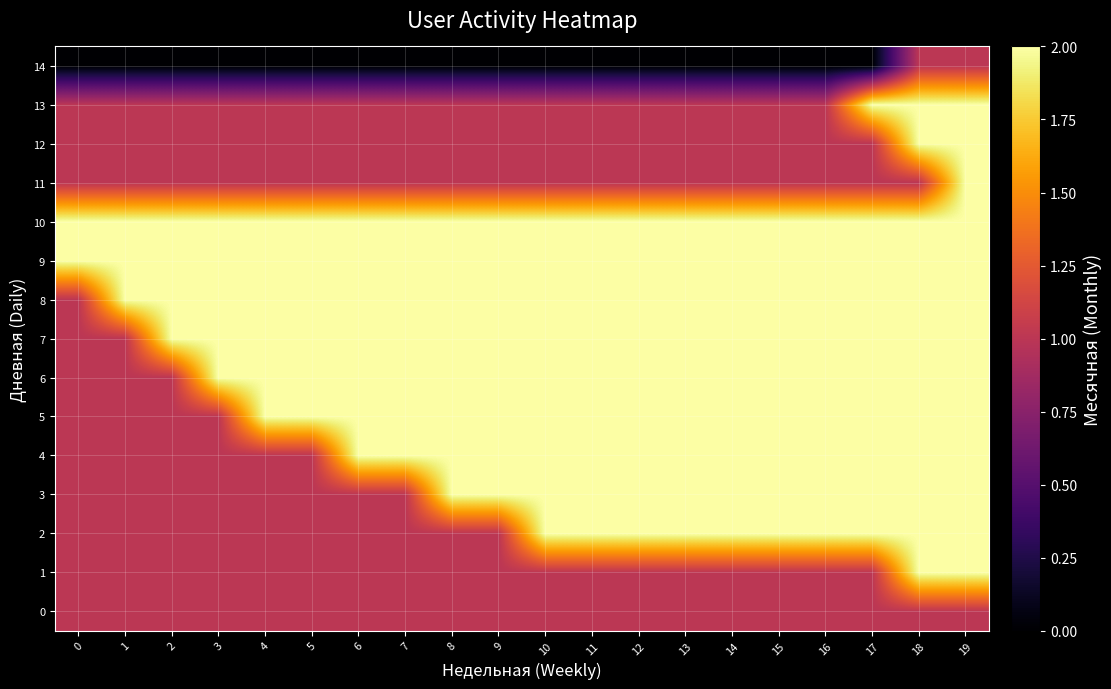

Reading left to right, list all the values displayed in this chart.

0: 0=1	1=1	2=1	3=1	4=1	5=1	6=1	7=1	8=1	9=1	10=1	11=1	12=1	13=1	14=1	15=1	16=1	17=1	18=1	19=1
1: 0=1	1=1	2=1	3=1	4=1	5=1	6=1	7=1	8=1	9=1	10=1	11=1	12=1	13=1	14=1	15=1	16=1	17=1	18=2	19=2
2: 0=1	1=1	2=1	3=1	4=1	5=1	6=1	7=1	8=1	9=1	10=2	11=2	12=2	13=2	14=2	15=2	16=2	17=2	18=2	19=2
3: 0=1	1=1	2=1	3=1	4=1	5=1	6=1	7=1	8=2	9=2	10=2	11=2	12=2	13=2	14=2	15=2	16=2	17=2	18=2	19=2
4: 0=1	1=1	2=1	3=1	4=1	5=1	6=2	7=2	8=2	9=2	10=2	11=2	12=2	13=2	14=2	15=2	16=2	17=2	18=2	19=2
5: 0=1	1=1	2=1	3=1	4=2	5=2	6=2	7=2	8=2	9=2	10=2	11=2	12=2	13=2	14=2	15=2	16=2	17=2	18=2	19=2
6: 0=1	1=1	2=1	3=2	4=2	5=2	6=2	7=2	8=2	9=2	10=2	11=2	12=2	13=2	14=2	15=2	16=2	17=2	18=2	19=2
7: 0=1	1=1	2=2	3=2	4=2	5=2	6=2	7=2	8=2	9=2	10=2	11=2	12=2	13=2	14=2	15=2	16=2	17=2	18=2	19=2
8: 0=1	1=2	2=2	3=2	4=2	5=2	6=2	7=2	8=2	9=2	10=2	11=2	12=2	13=2	14=2	15=2	16=2	17=2	18=2	19=2
9: 0=2	1=2	2=2	3=2	4=2	5=2	6=2	7=2	8=2	9=2	10=2	11=2	12=2	13=2	14=2	15=2	16=2	17=2	18=2	19=2
10: 0=2	1=2	2=2	3=2	4=2	5=2	6=2	7=2	8=2	9=2	10=2	11=2	12=2	13=2	14=2	15=2	16=2	17=2	18=2	19=2
11: 0=1	1=1	2=1	3=1	4=1	5=1	6=1	7=1	8=1	9=1	10=1	11=1	12=1	13=1	14=1	15=1	16=1	17=1	18=1	19=2
12: 0=1	1=1	2=1	3=1	4=1	5=1	6=1	7=1	8=1	9=1	10=1	11=1	12=1	13=1	14=1	15=1	16=1	17=1	18=2	19=2
13: 0=1	1=1	2=1	3=1	4=1	5=1	6=1	7=1	8=1	9=1	10=1	11=1	12=1	13=1	14=1	15=1	16=1	17=2	18=2	19=2
14: 0=0	1=0	2=0	3=0	4=0	5=0	6=0	7=0	8=0	9=0	10=0	11=0	12=0	13=0	14=0	15=0	16=0	17=0	18=1	19=1